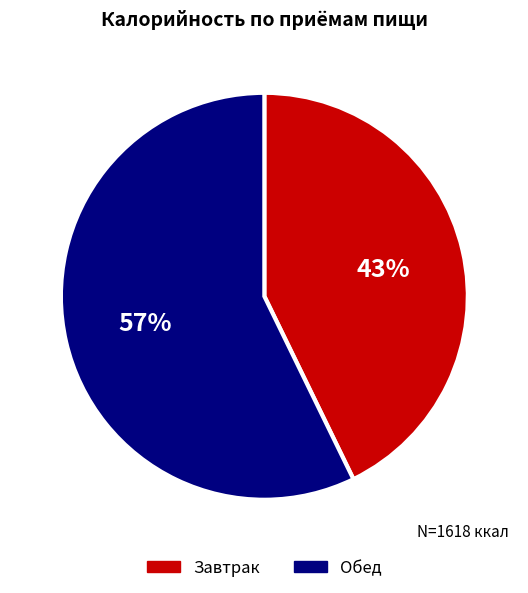

Which category accounts for the majority?

Обед